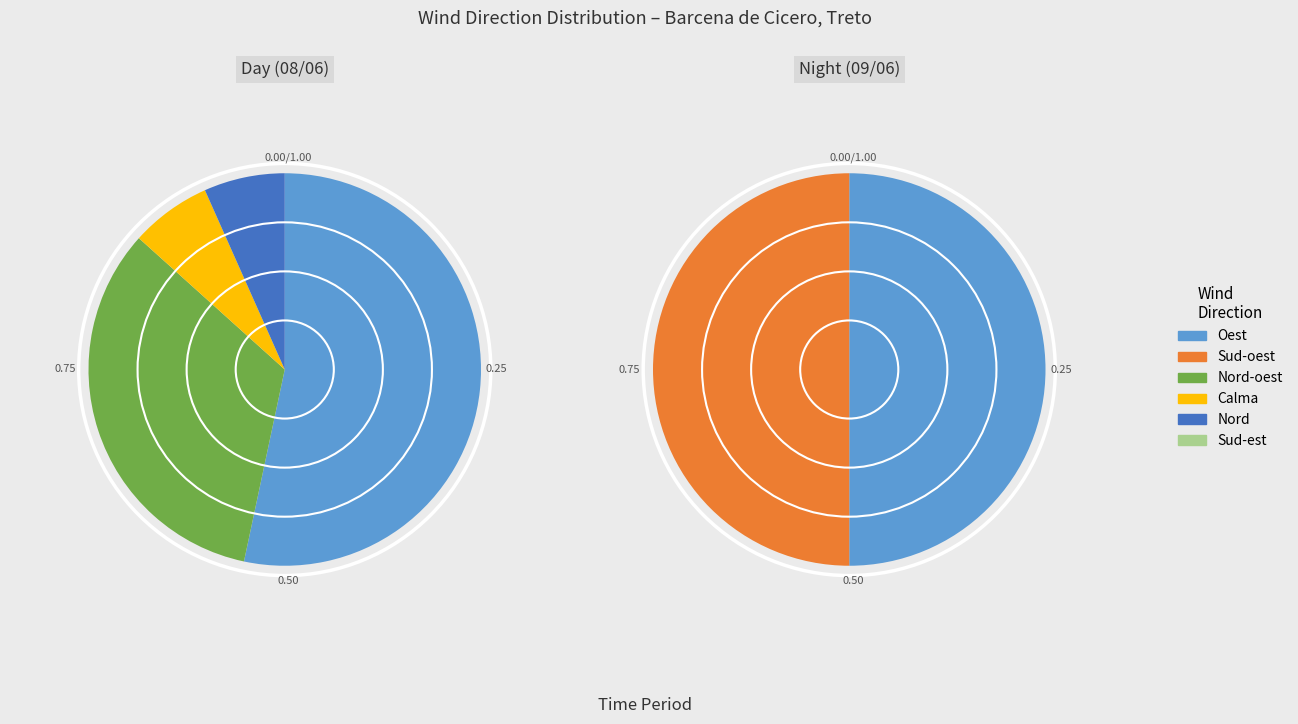

Between Sud-est and Sud-oest, which is larger?

Sud-oest